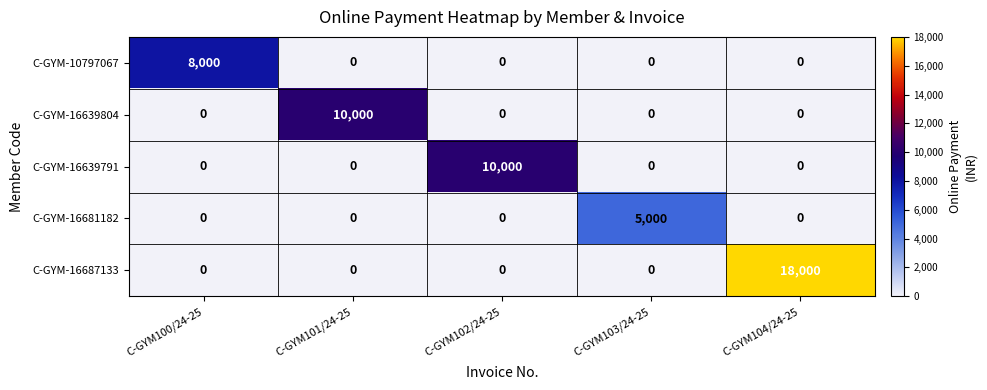

True or false: C-GYM-16639791 has a value of 10000 at C-GYM102/24-25.

True